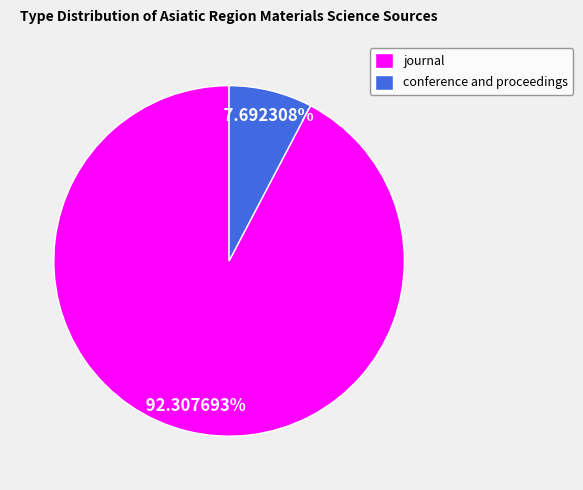

The journal slice represents 92% of the pie. True or false?

True